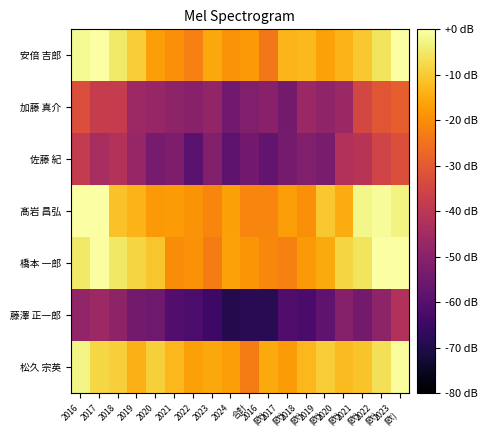

Rank the series at 2024 from lowest to highest value.

藤澤 正一郎, 佐藤 紀, 加藤 真介, 安倍 吉郎, 松久 宗英, 髙岩 昌弘, 橋本 一郎